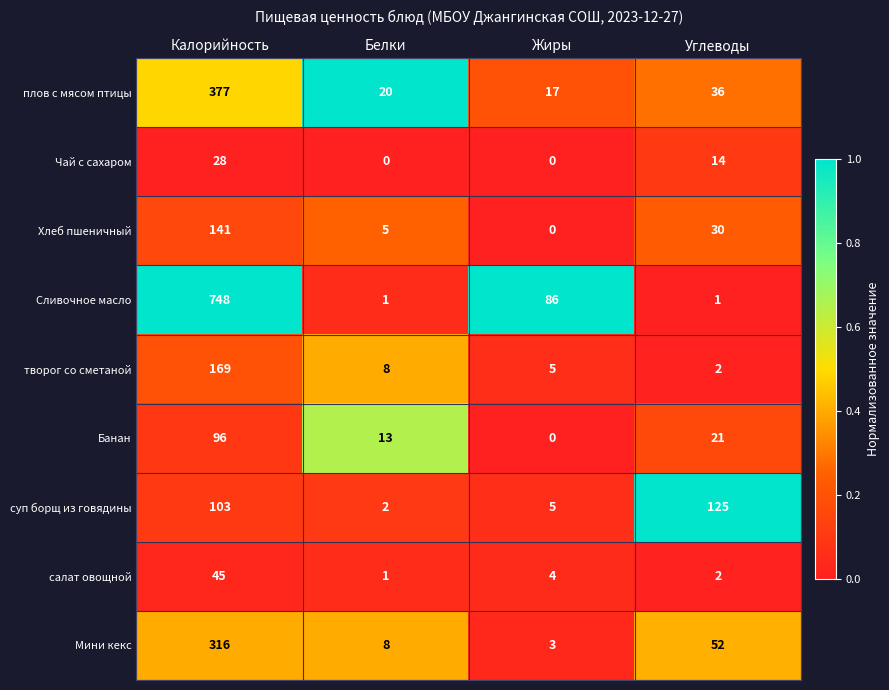

Which category has the highest value across all series?

Калорийность